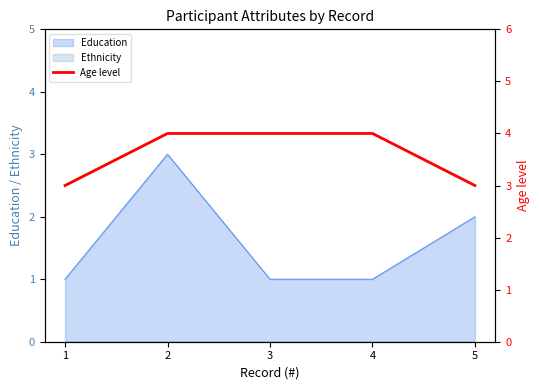

Count the number of categories in the chart.

5